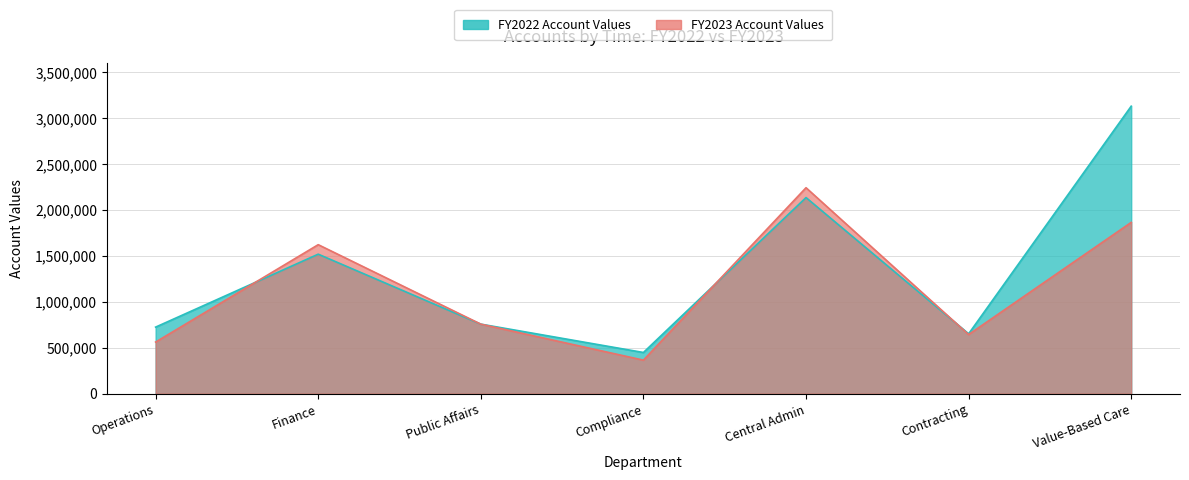

What value does the FY2022 series have at Compliance?

448686